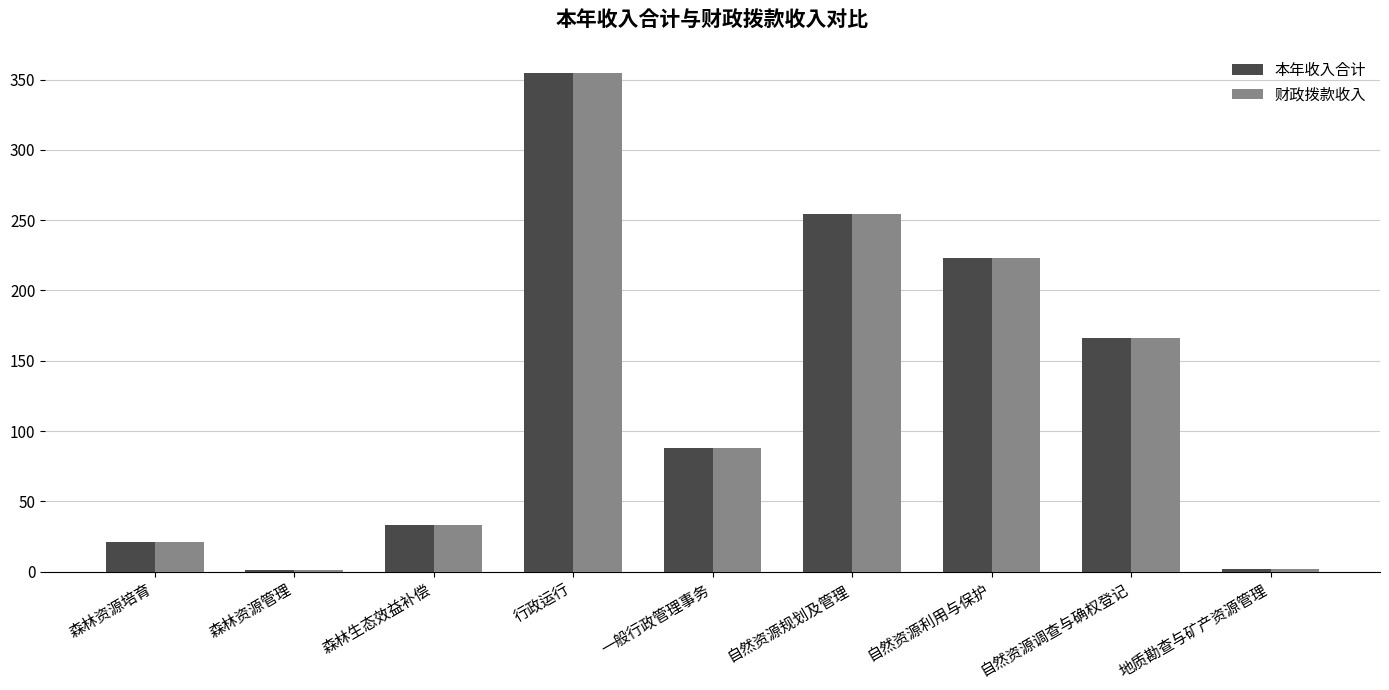

What is the highest value of the 财政拨款收入 series?

354.8